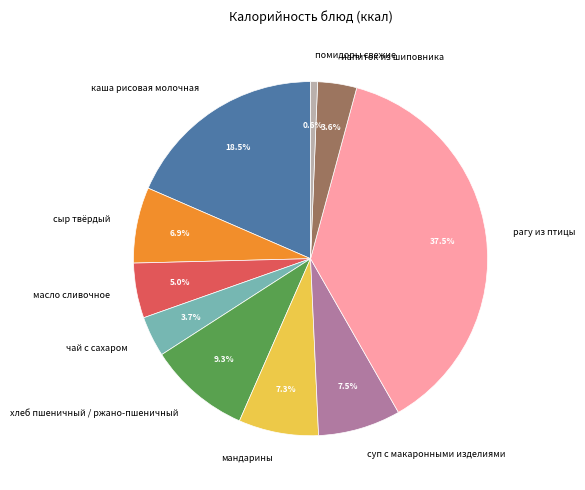

Between масло сливочное and помидоры свежие, which is larger?

масло сливочное